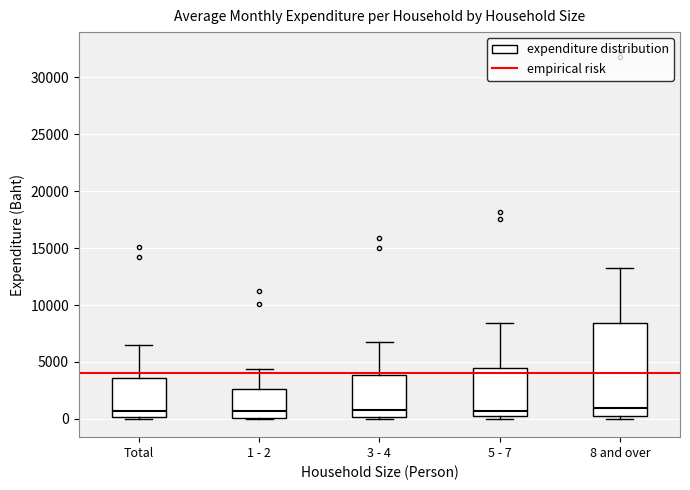

Where does the median line of the box for Total sit on the y-axis? The values are not printed on the chart, so give them approximately, as read against the axis.

500